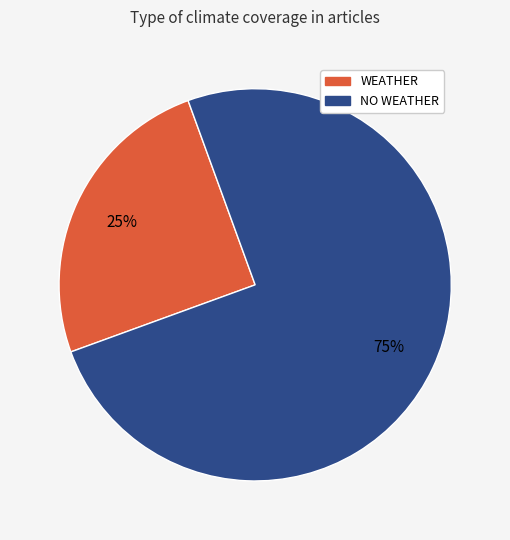

Rank the categories by value from lowest to highest.

WEATHER, NO WEATHER